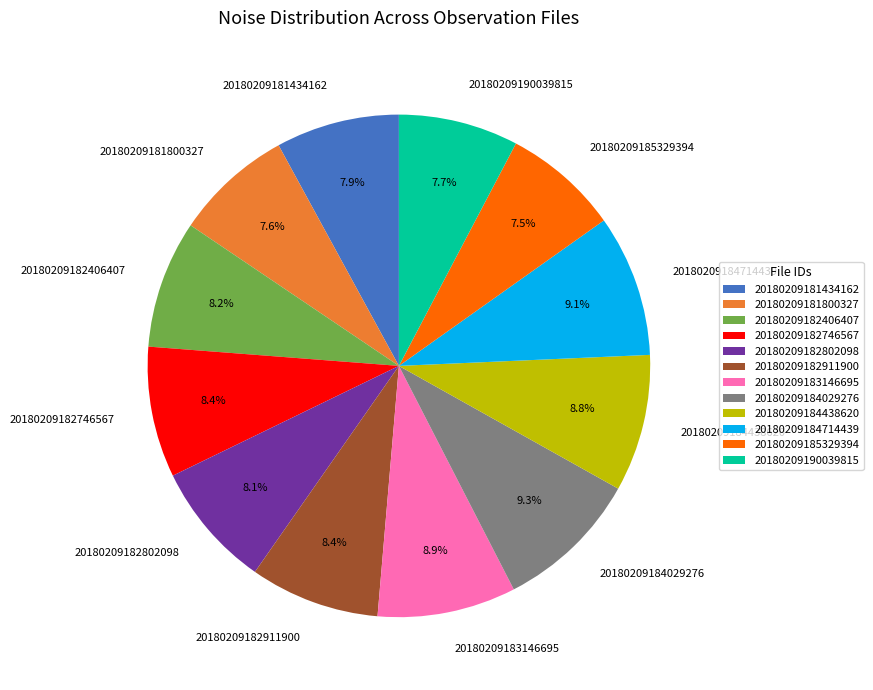

To the nearest percent, what portion does 20180209182746567 represent?

8%